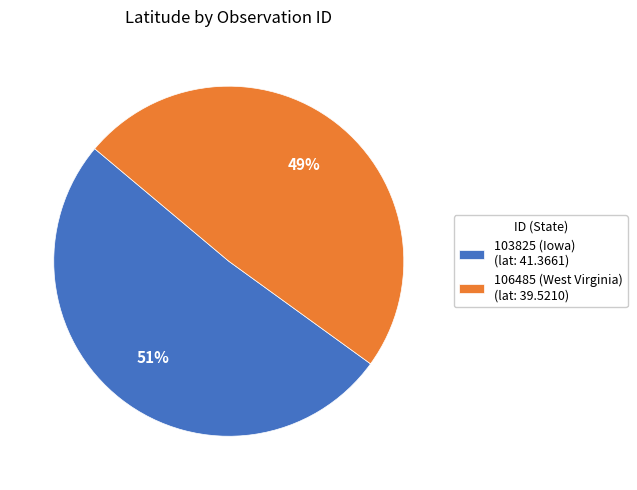

What percentage is the 106485 (West Virginia) slice, to the nearest percent?

49%